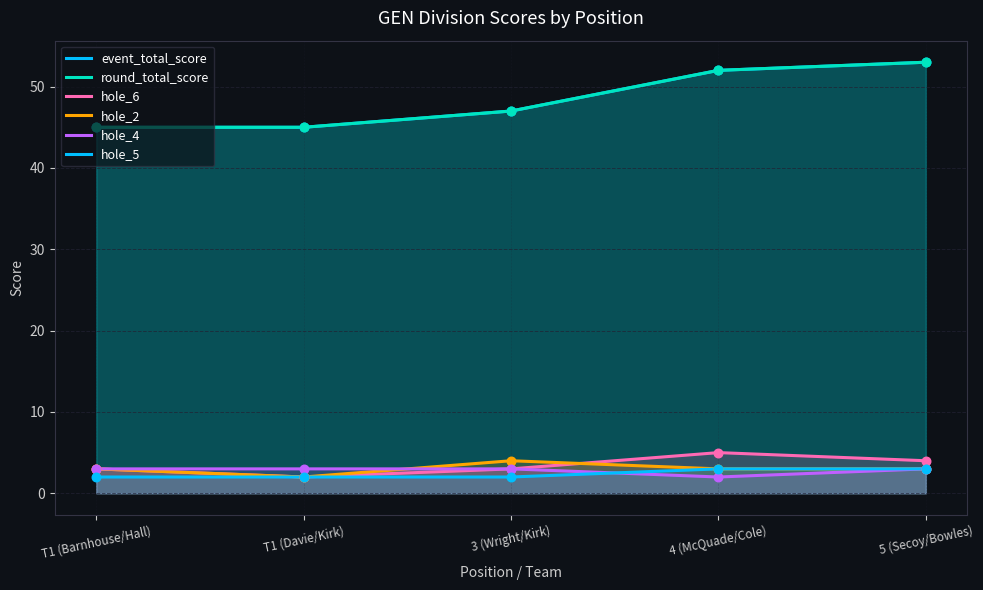

At how many categories does at least one series exceed 52?

1